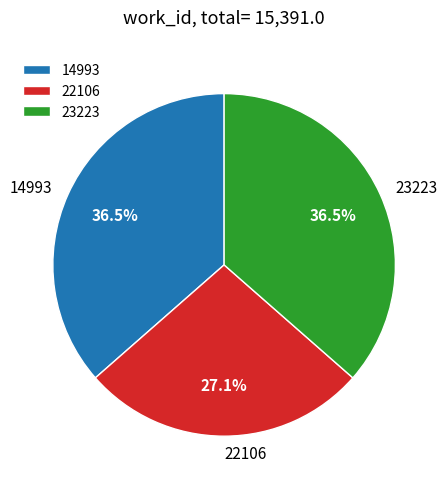

Which slice is the smallest?

22106